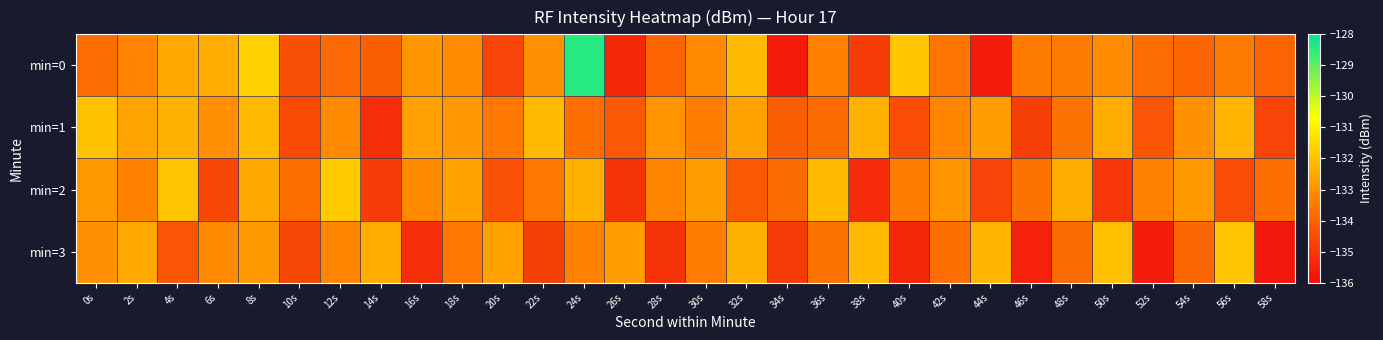

Reading left to right, list all the values displayed in this chart.

min=0: 0s=-133.8	2s=-133.3	4s=-132.5	6s=-132.4	8s=-131.6	10s=-134.4	12s=-133.9	14s=-134.1	16s=-132.8	18s=-133.1	20s=-134.7	22s=-133.0	24s=-128.4	26s=-135.4	28s=-134.0	30s=-133.1	32s=-132.1	34s=-135.7	36s=-133.3	38s=-134.9	40s=-131.8	42s=-133.6	44s=-135.6	46s=-133.4	48s=-133.4	50s=-133.1	52s=-133.8	54s=-133.9	56s=-133.4	58s=-133.9
min=1: 0s=-132.0	2s=-132.6	4s=-132.3	6s=-133.0	8s=-132.1	10s=-134.6	12s=-133.1	14s=-135.2	16s=-132.6	18s=-132.8	20s=-133.5	22s=-132.1	24s=-133.7	26s=-134.2	28s=-132.9	30s=-133.4	32s=-132.6	34s=-134.1	36s=-133.8	38s=-132.3	40s=-134.5	42s=-133.2	44s=-132.7	46s=-134.8	48s=-133.6	50s=-132.4	52s=-134.3	54s=-133.0	56s=-132.2	58s=-134.7
min=2: 0s=-132.8	2s=-133.3	4s=-131.9	6s=-134.6	8s=-132.5	10s=-133.7	12s=-131.8	14s=-134.9	16s=-133.1	18s=-132.6	20s=-134.4	22s=-133.5	24s=-132.3	26s=-135.1	28s=-133.2	30s=-132.7	32s=-134.2	34s=-133.8	36s=-132.1	38s=-135.3	40s=-133.4	42s=-132.9	44s=-134.7	46s=-133.6	48s=-132.4	50s=-135.0	52s=-133.3	54s=-132.8	56s=-134.5	58s=-133.7
min=3: 0s=-133.0	2s=-132.5	4s=-134.3	6s=-133.1	8s=-132.8	10s=-134.6	12s=-133.2	14s=-132.4	16s=-135.2	18s=-133.5	20s=-132.6	22s=-134.8	24s=-133.3	26s=-132.7	28s=-135.1	30s=-133.4	32s=-132.3	34s=-134.9	36s=-133.6	38s=-132.1	40s=-135.4	42s=-133.7	44s=-132.2	46s=-135.5	48s=-133.8	50s=-132.0	52s=-135.6	54s=-133.9	56s=-131.9	58s=-135.7